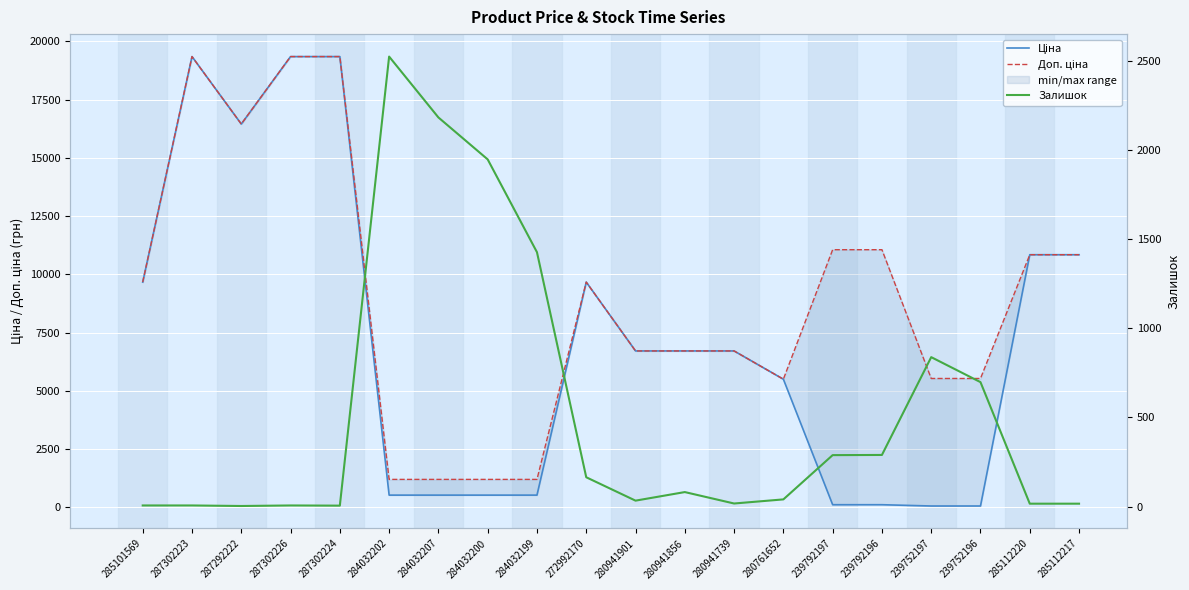

What is the difference between the maximum and minimum values in the Доп. ціна series?

18146.1